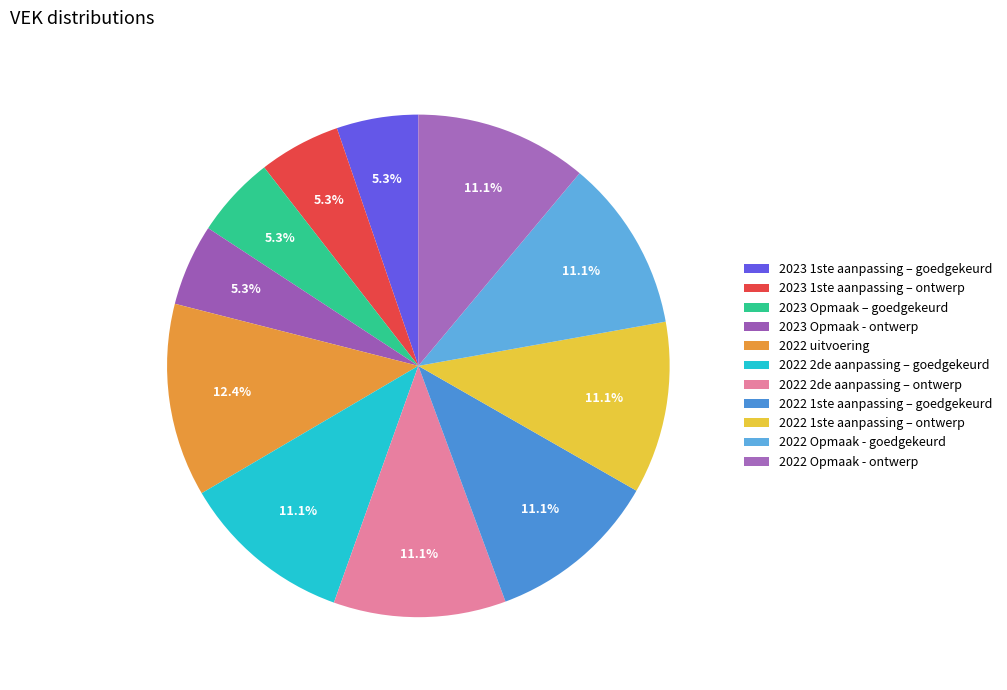

Combined, do 2023 1ste aanpassing – goedgekeurd and 2022 1ste aanpassing – goedgekeurd account for over 50%?

No